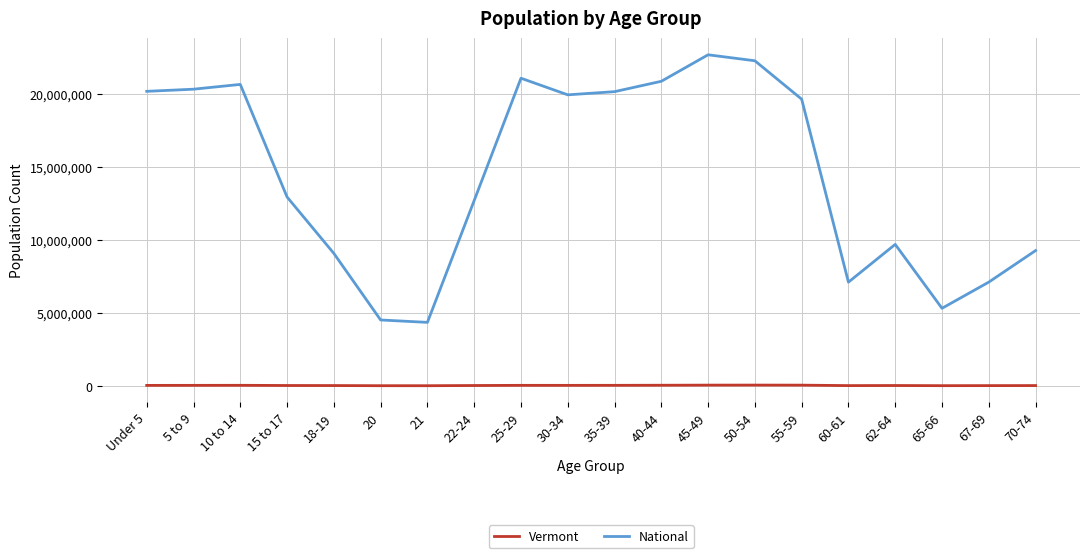

Which series has the widest spread of values?

National